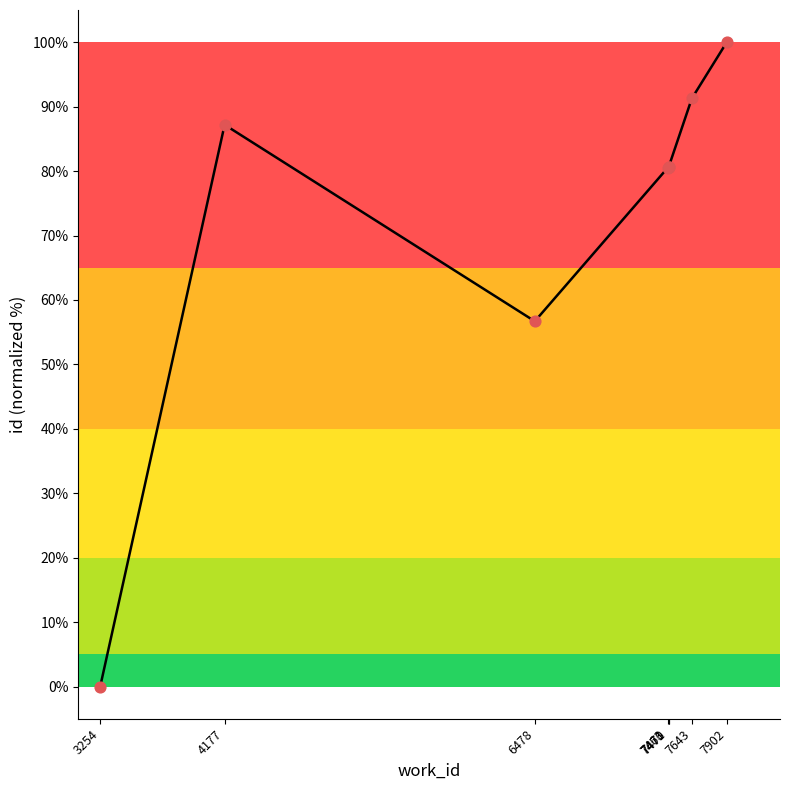

Which has a higher value, 3254 or 7471?

7471